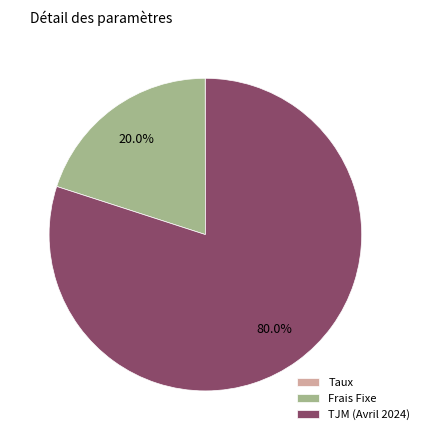

What percentage is NOT represented by TJM (Avril 2024)?

20.0%